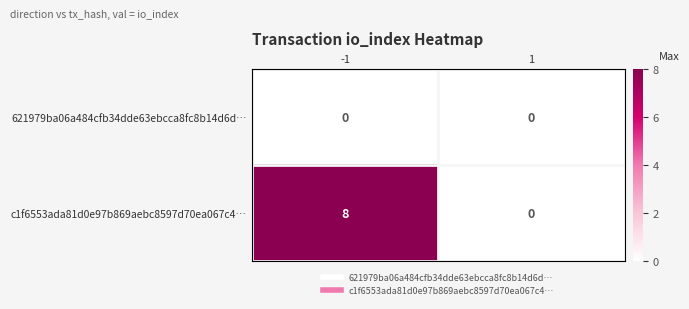

At how many categories does at least one series exceed 1?

1